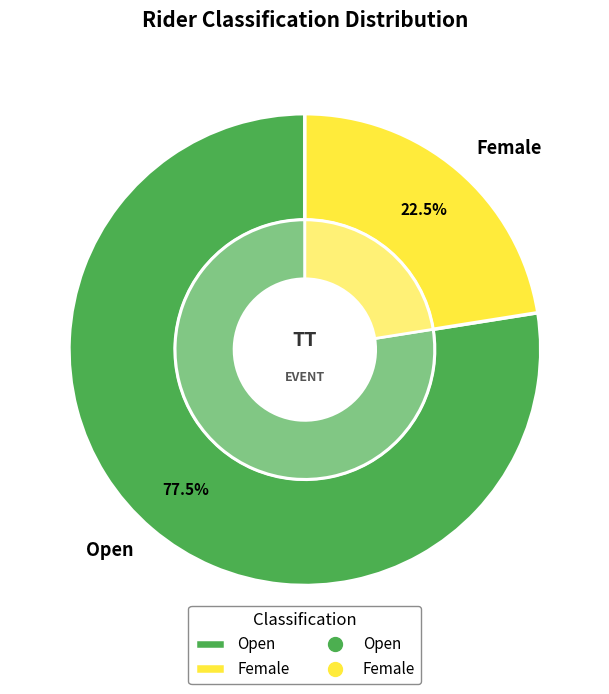

What percentage is the Open slice, to the nearest percent?

78%